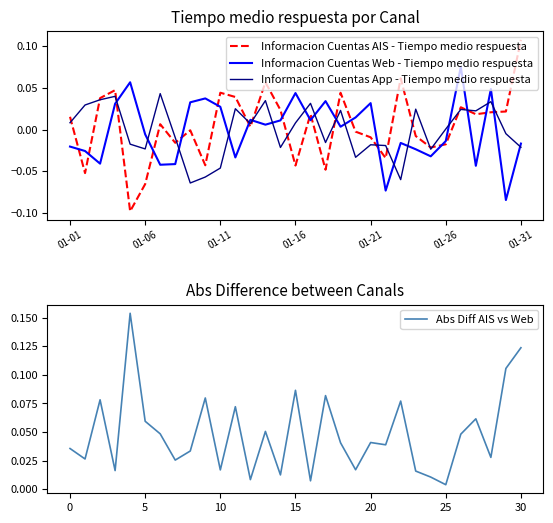

What is the greatest value displayed?

0.2